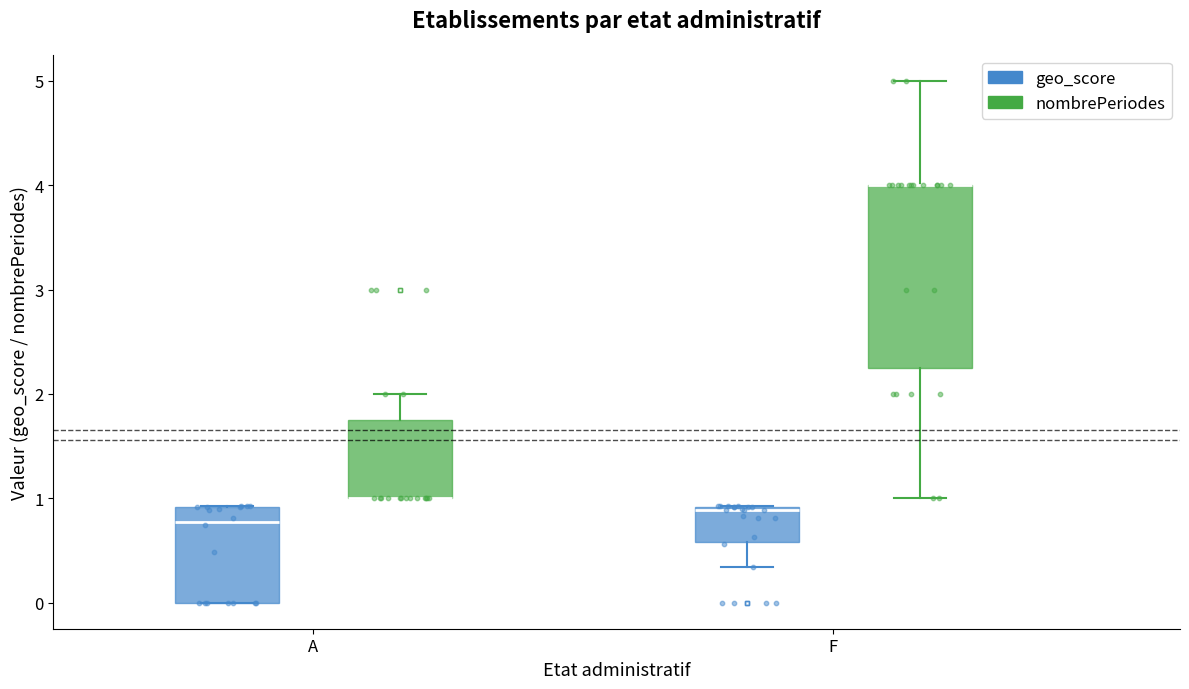

Which box is the tallest, from its lower edge to its upper edge?

F (nombrePeriodes)